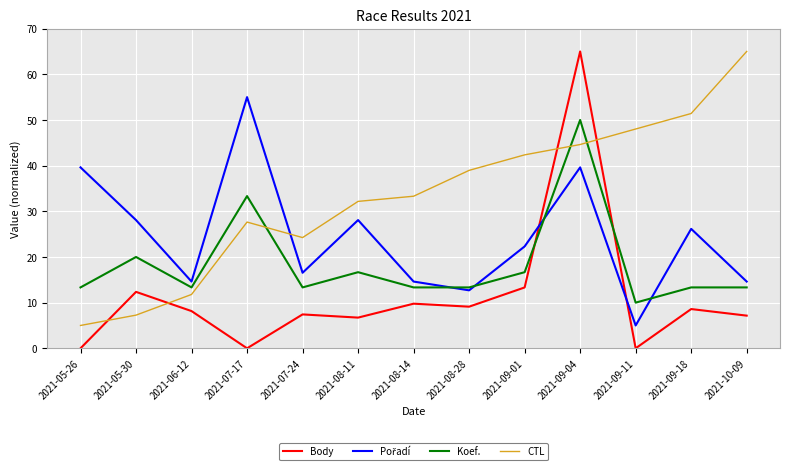

Which series has the widest spread of values?

Body